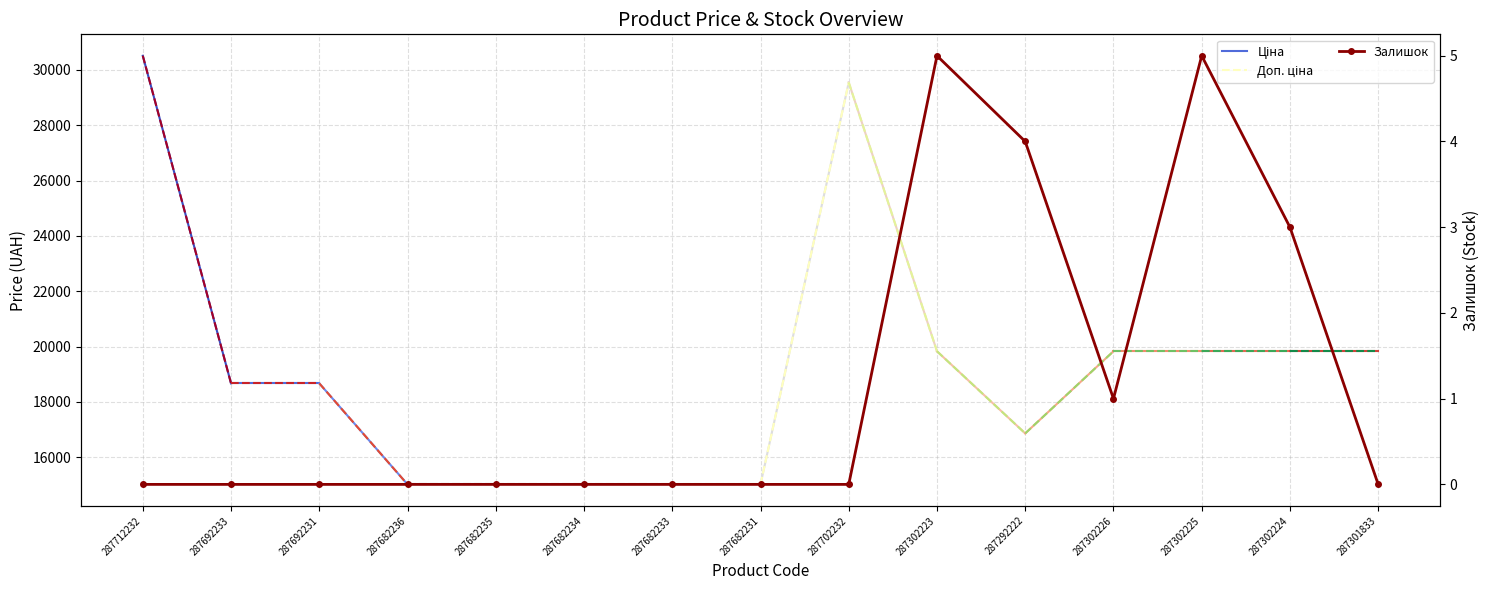

What is the difference between the second highest and second lowest values?

5